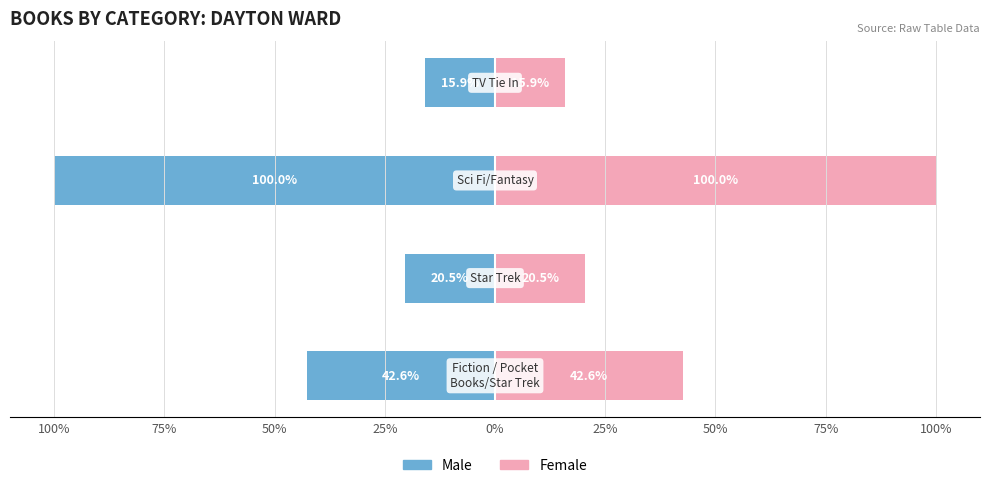

Reading left to right, what are all the values shown in this chart?

Male: 100%=-42.6	75%=-20.5	50%=-100.0	25%=-15.9
Female: 100%=42.6	75%=20.5	50%=100.0	25%=15.9